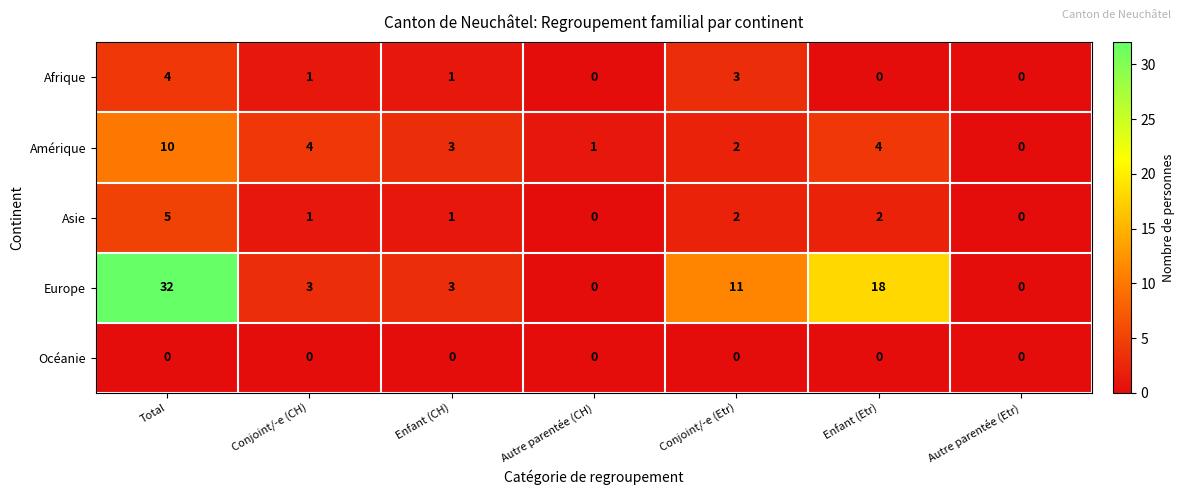

Which series has the largest range (max minus min)?

Europe